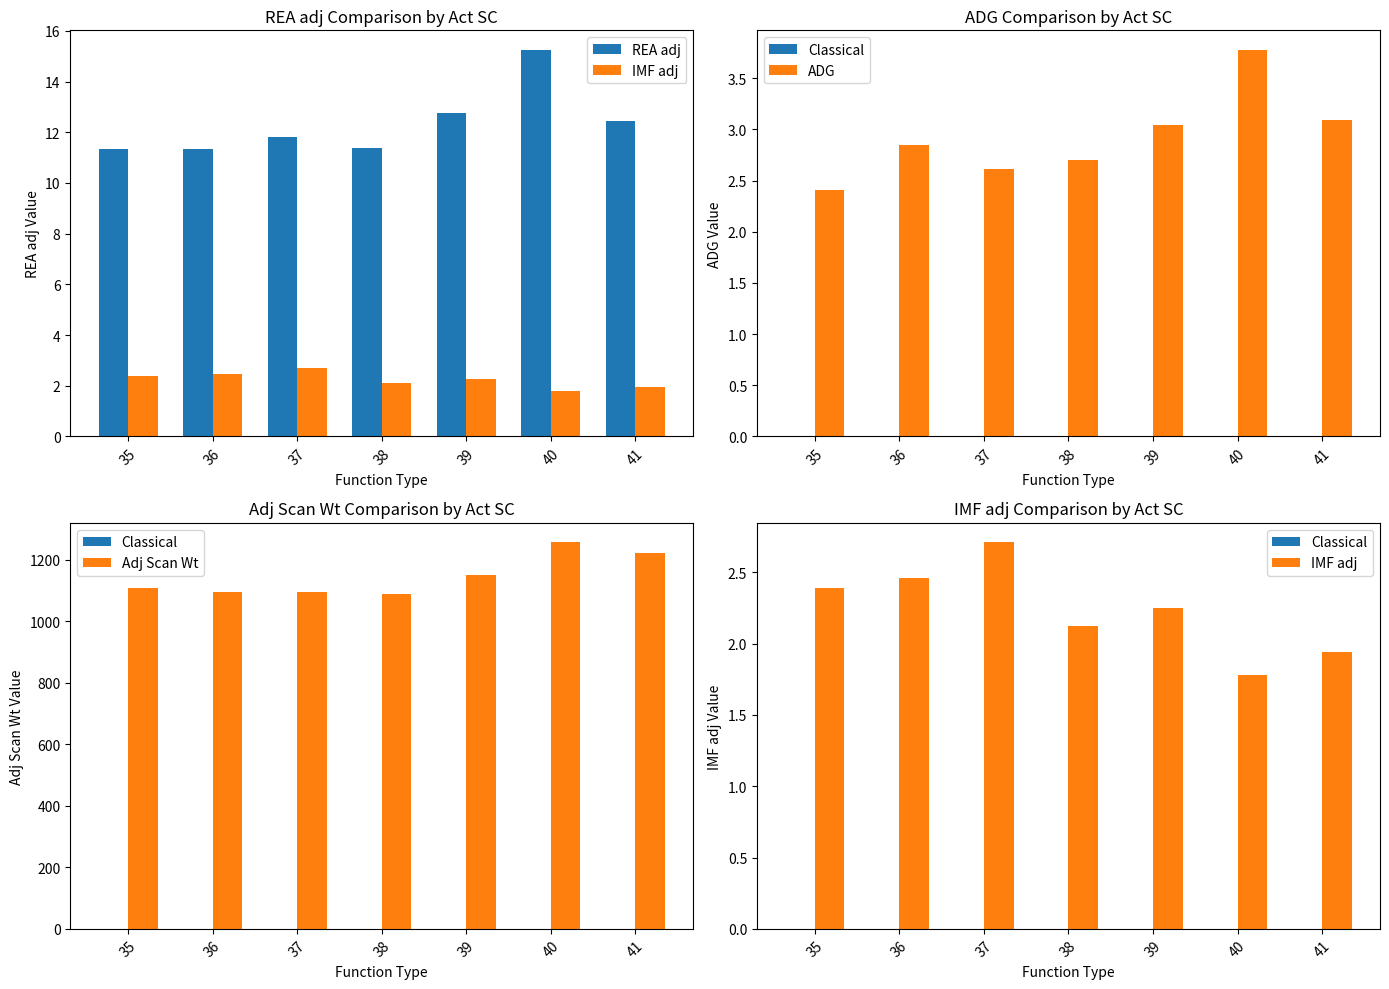

What is the difference between the highest and lowest values at 38?

1087.0